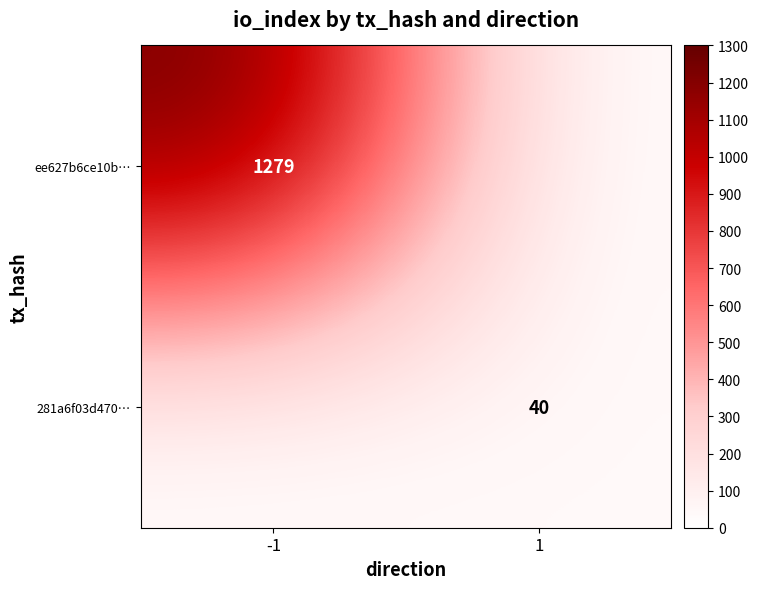

What is the total value across all series at -1?

1279